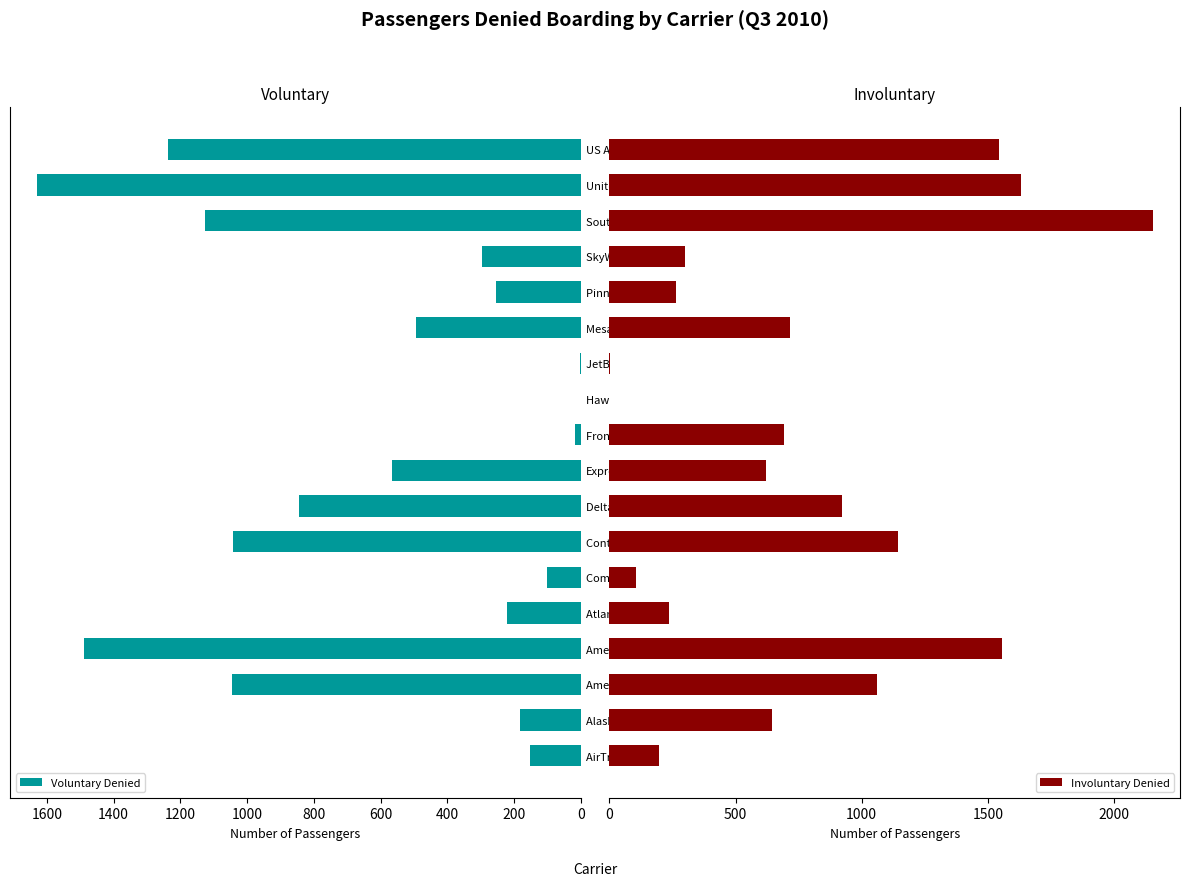

At which label does Voluntary Denied reach its peak?

United Air Lines